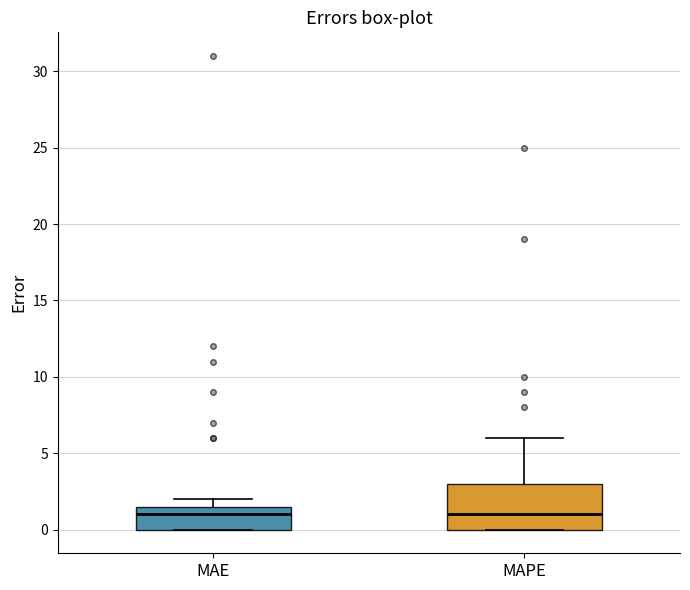

Reading left to right, read every box against the y-axis: the position of its median line, the range the box covers, and the ends of its whiskers. The values are not printed on the chart, so give them approximately, as read against the axis.

MAE: median 1.0, box 0.0 to 1.5, whiskers 0.0 to 2.0
MAPE: median 1.0, box 0.0 to 3.0, whiskers 0.0 to 6.0